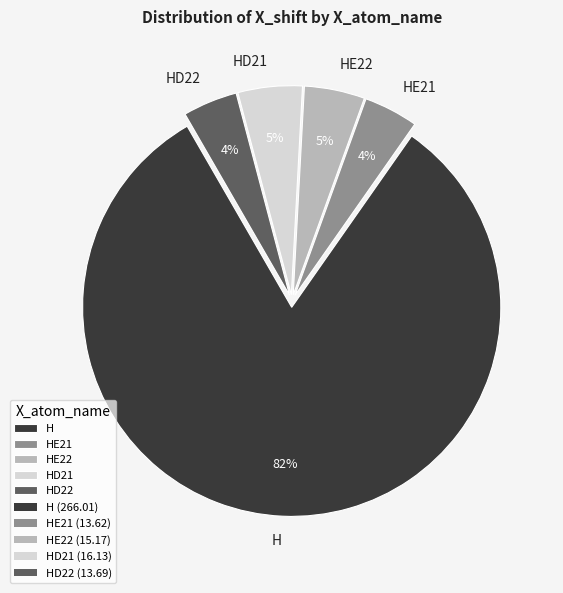

How many segments does this pie chart have?

5